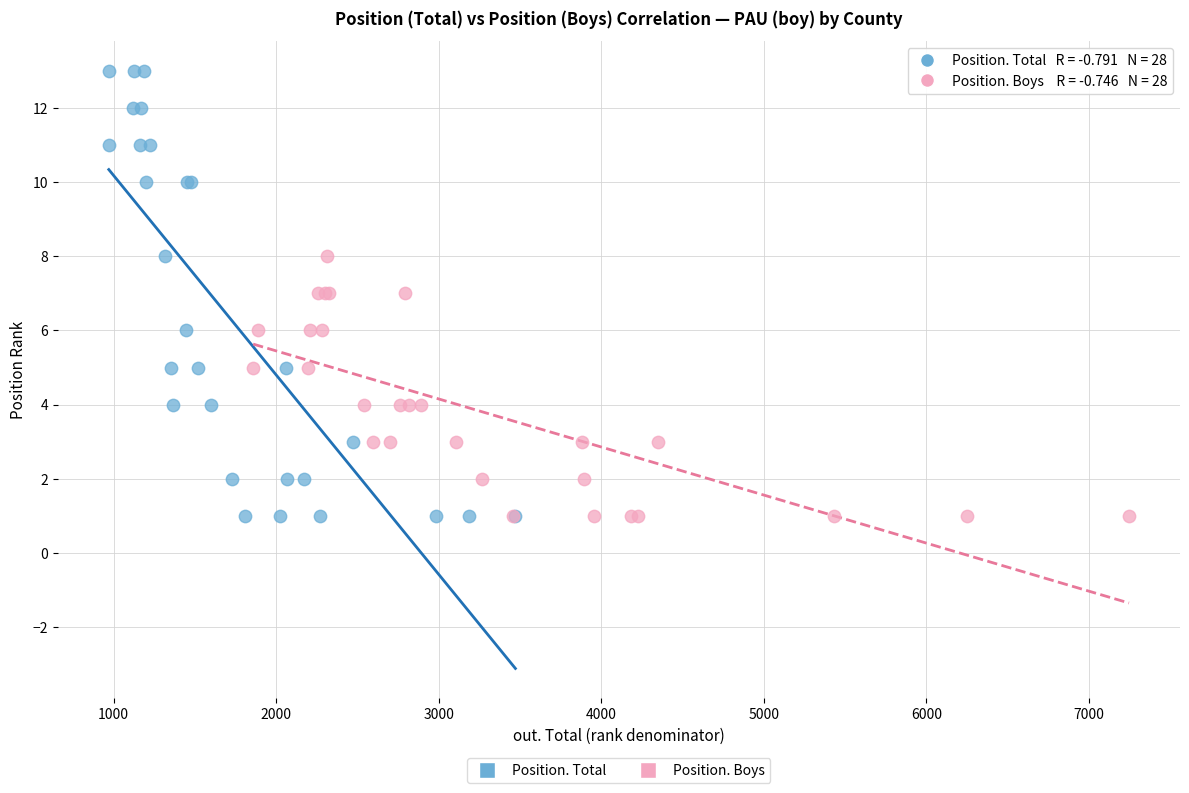

Which series has the largest Y range (max minus min)?

Position. Total